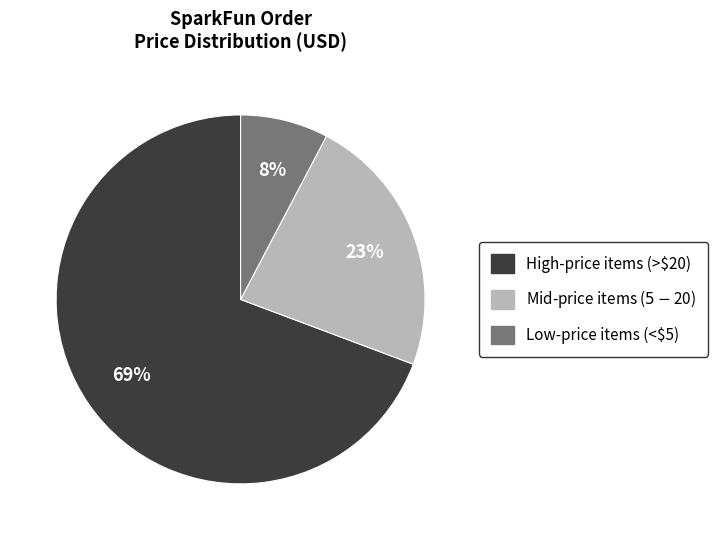

To the nearest percent, what is the average slice percentage?

33%